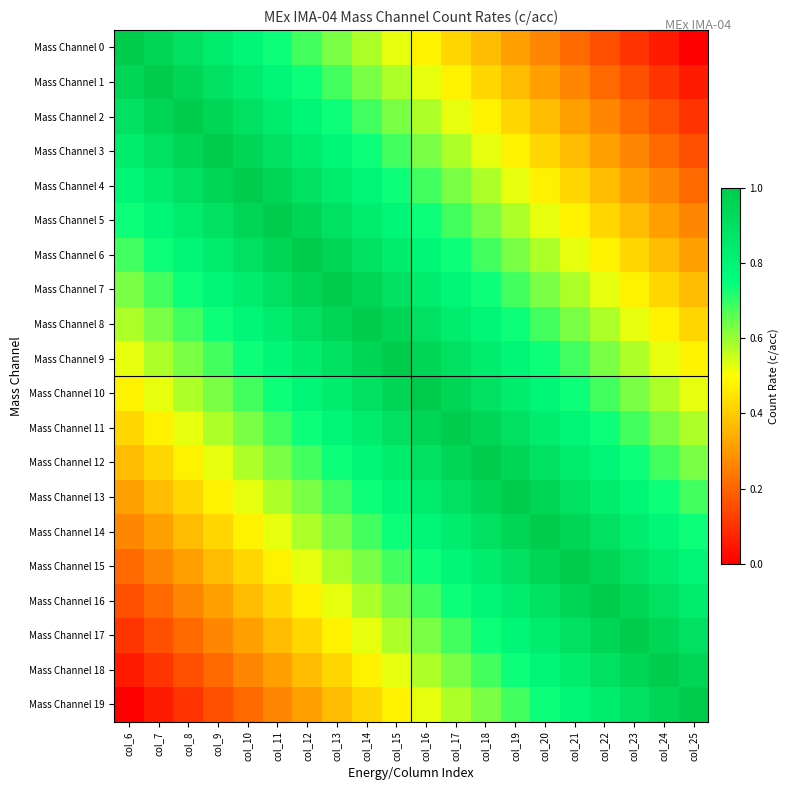

At how many categories does at least one series exceed 0?

20